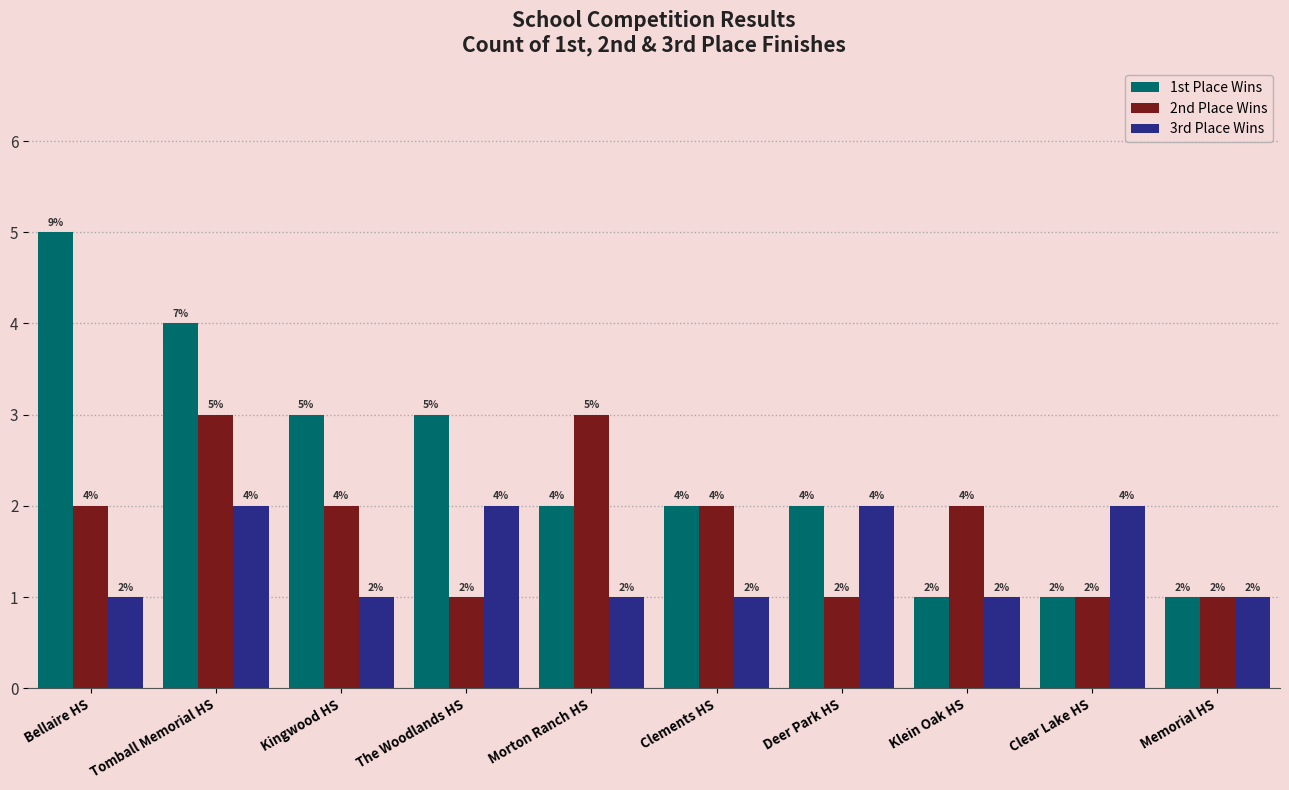

List the series in order of their peak value, highest first.

1st Place Wins, 2nd Place Wins, 3rd Place Wins